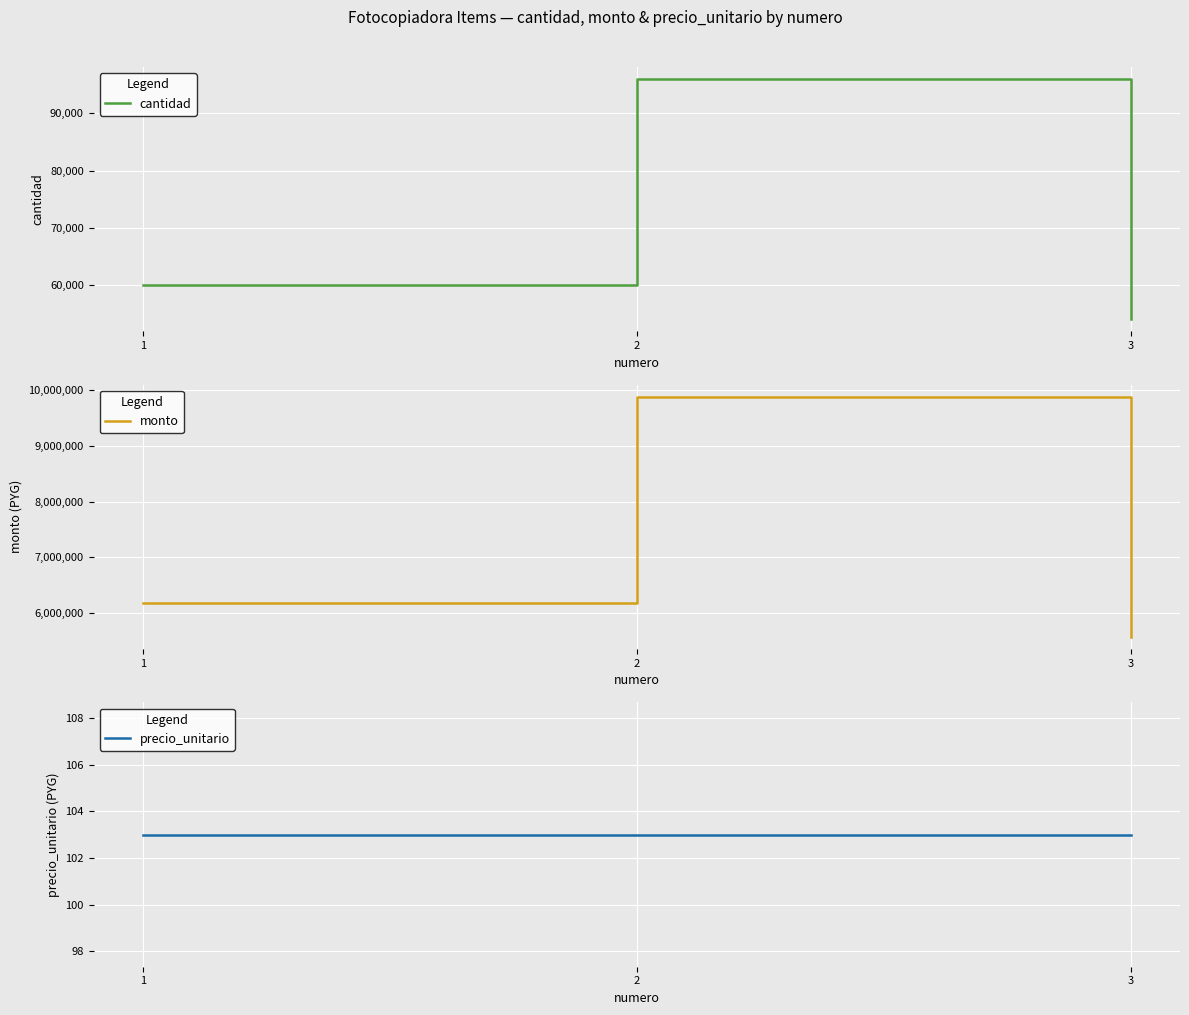

Rank the series at 1 from highest to lowest value.

monto, cantidad, precio_unitario